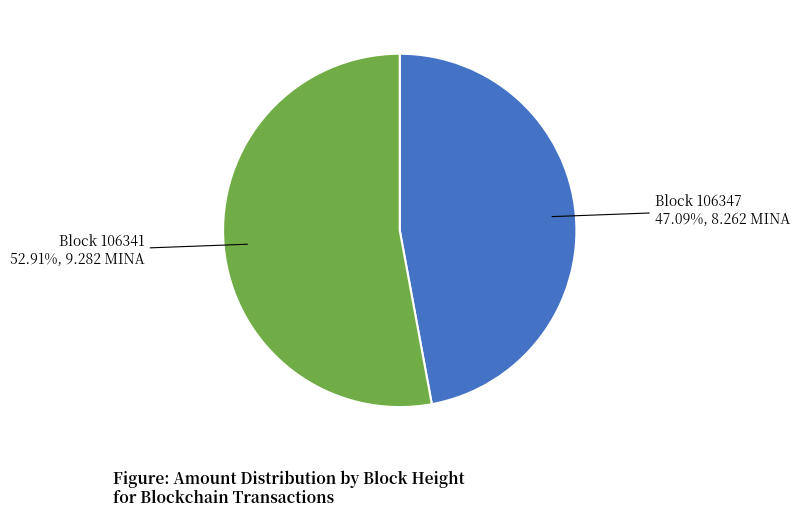

Count the number of slices in the pie.

2